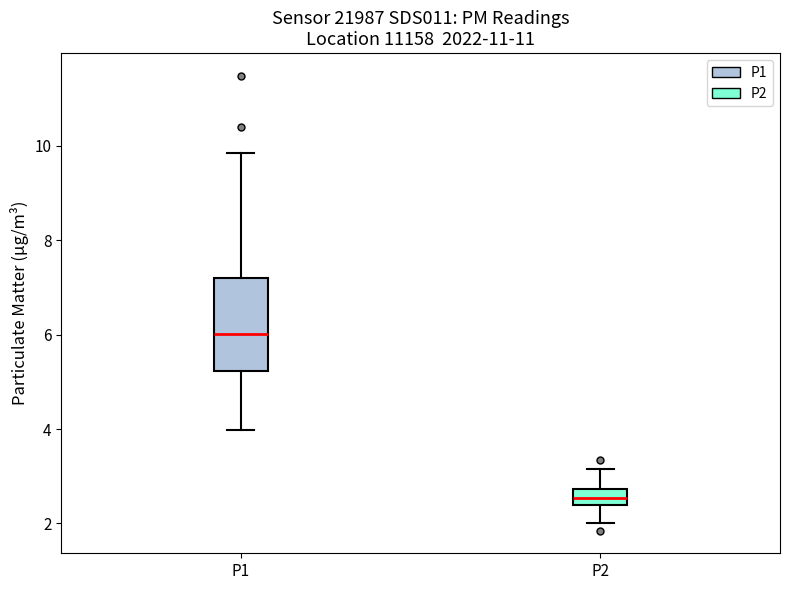

Reading left to right, transcribe this box plot: for each box, give where its median line is, the range the box spans, and where its two whiskers end, as read against the y-axis. The values are not printed on the chart, so give them approximately, as read against the axis.

P1: median 6.0, box 5.2 to 7.2, whiskers 4.0 to 9.8
P2: median 2.6, box 2.4 to 2.8, whiskers 2.0 to 3.2